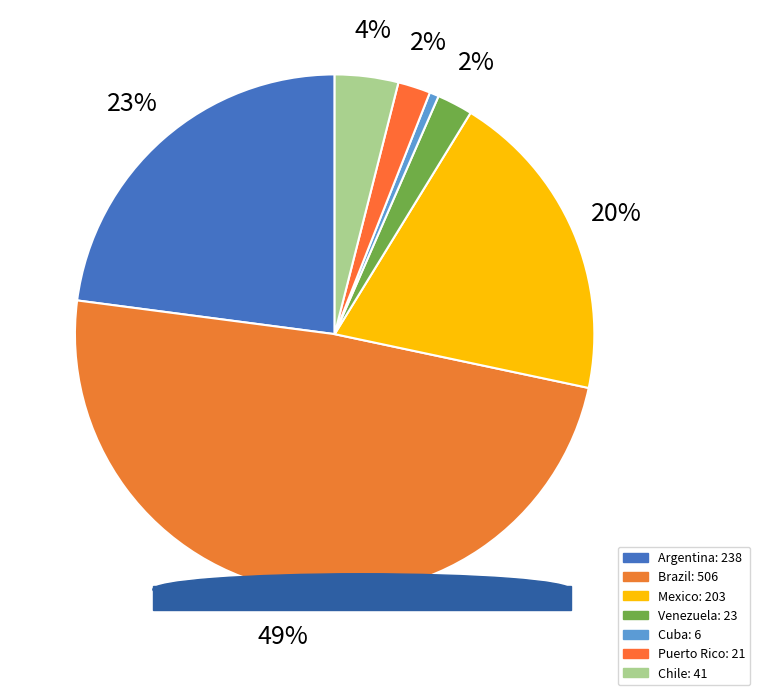

What is the change in value from Brazil to Puerto Rico?

-485